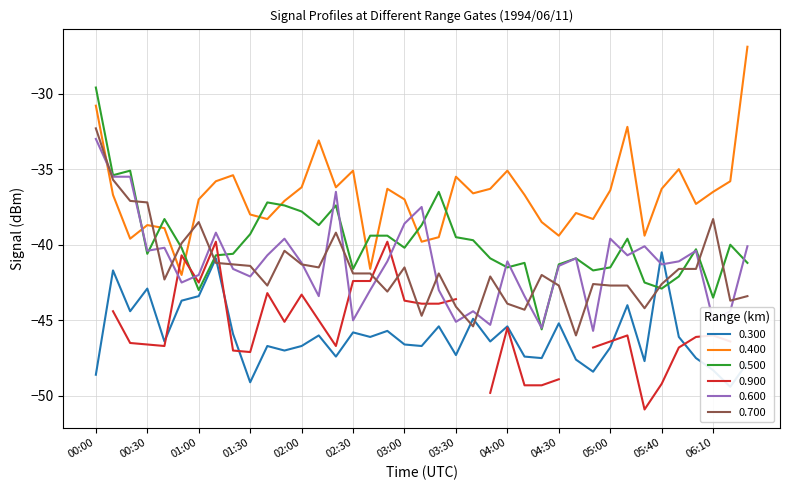

The value of 0.300 at 00:00 is -48.6. True or false?

True